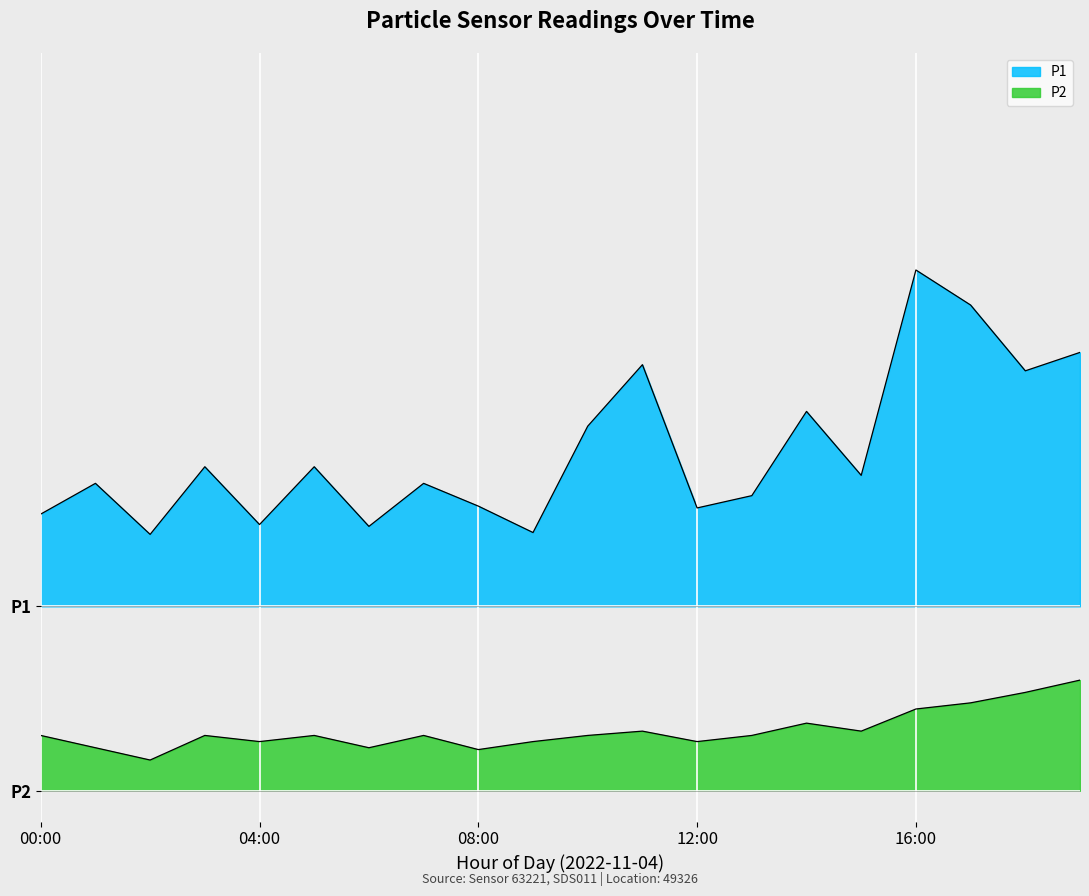

At which category is the sum across all series the highest?

16:00